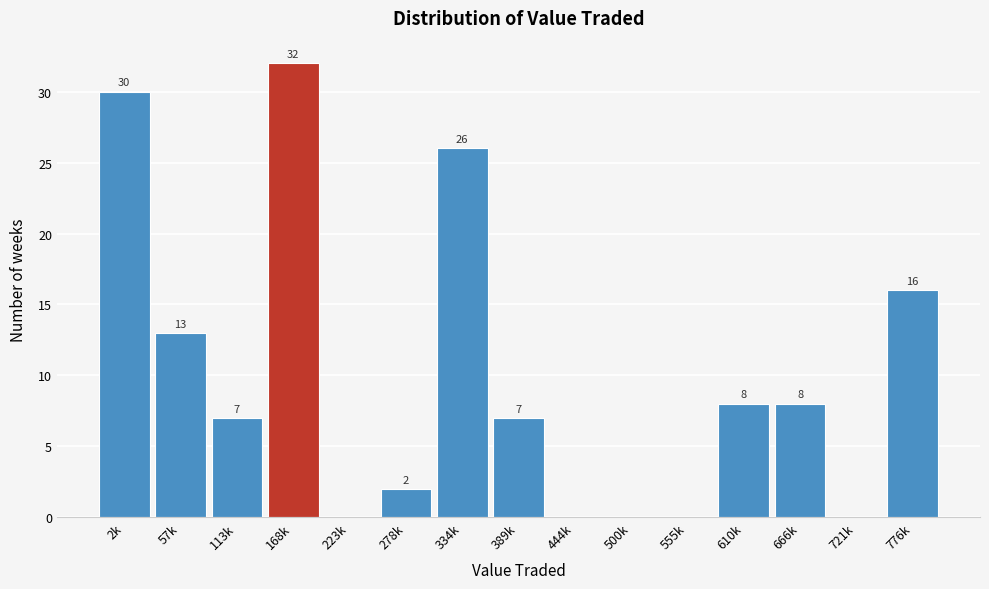

Reading right to left, extract all data points from this chart.

776k=16	721k=0	666k=8	610k=8	555k=0	500k=0	444k=0	389k=7	334k=26	278k=2	223k=0	168k=32	113k=7	57k=13	2k=30